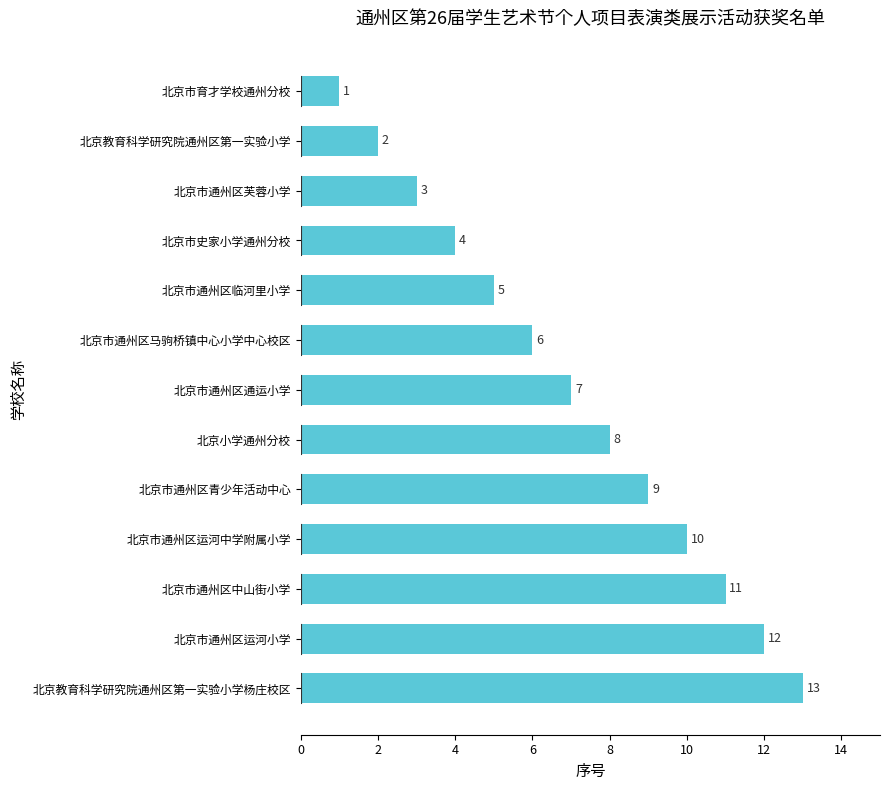

Which category has the highest value across all series?

北京教育科学研究院通州区第一实验小学杨庄校区